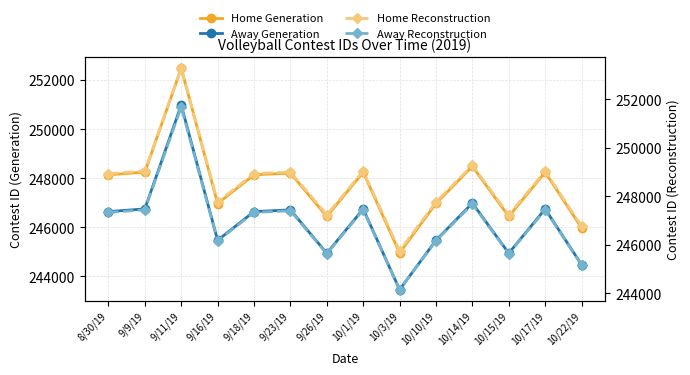

Between 9/9/19 and 10/22/19, which series saw the biggest shift?

Home Generation